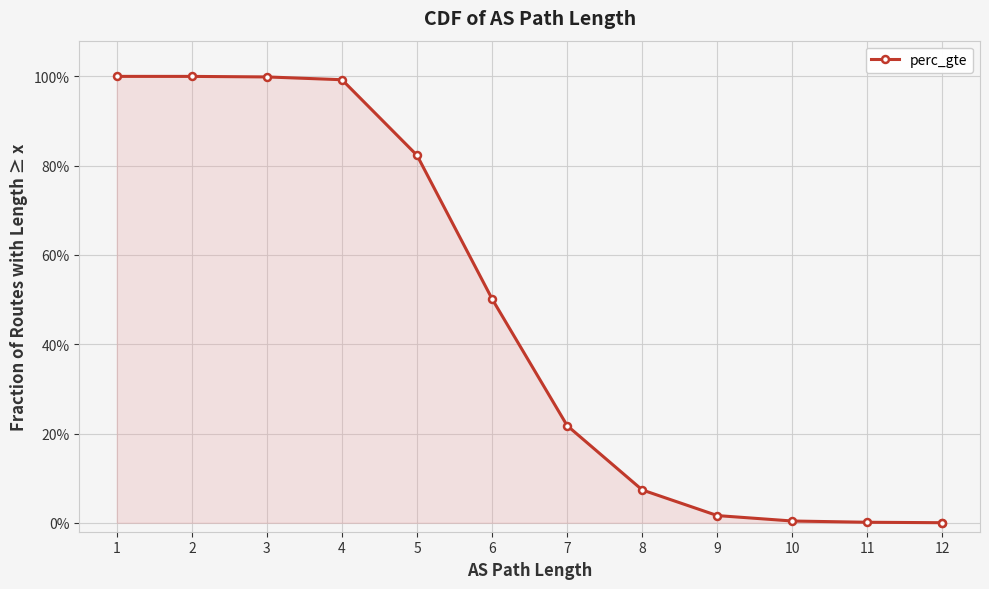

How many lines are shown in the chart?

1